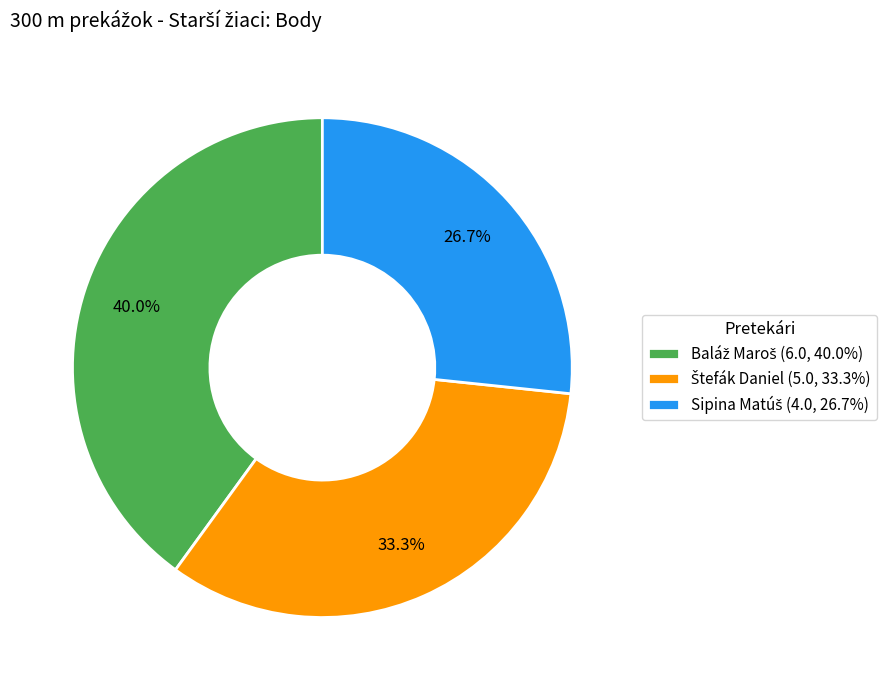

Is there a majority slice in this chart?

No